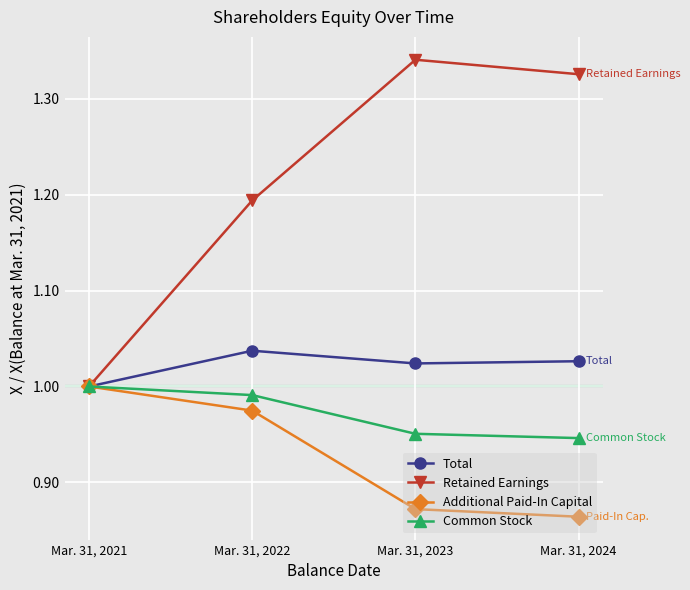

What are all the series names shown in the legend?

Total, Retained Earnings, Additional Paid-In Capital, Common Stock